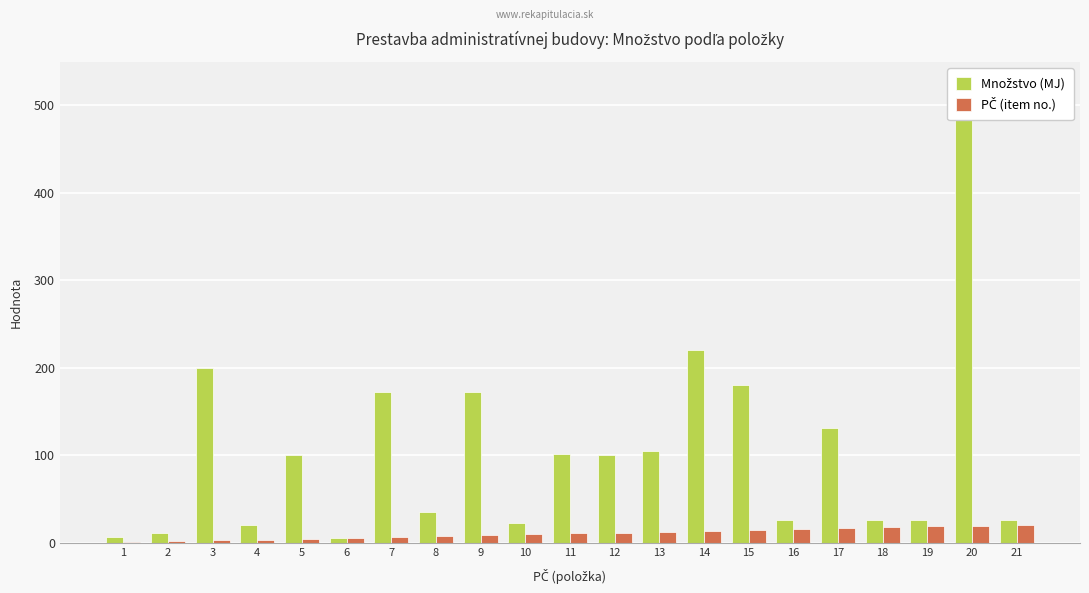

What is the lowest value of the Množstvo (MJ) series?

6.1